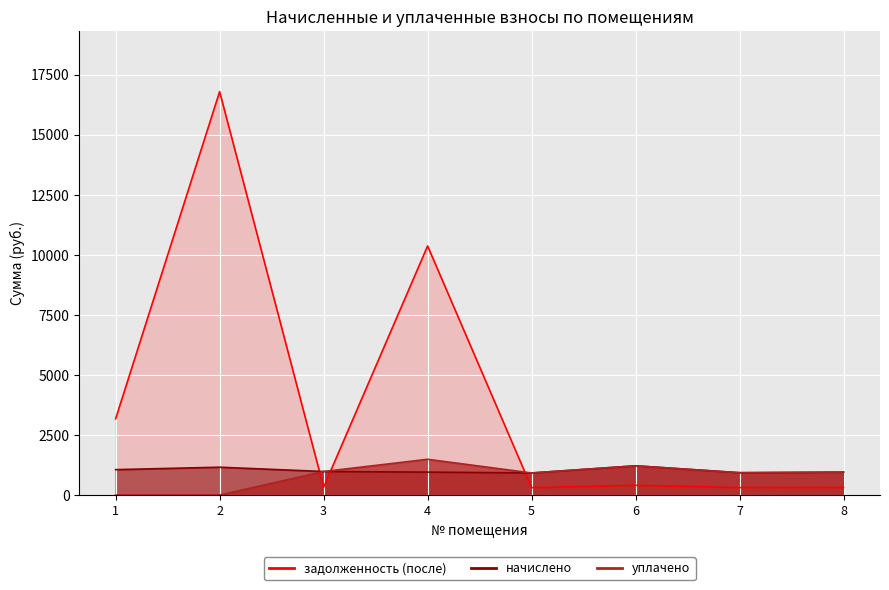

Reading left to right, list all the values displayed in this chart.

начислено: 1=1058.4	2=1159.9	3=980.6	4=954.7	5=920.2	6=1218.2	7=931.0	8=954.7
уплачено: 1=0.0	2=0.0	3=980.6	4=1490.0	5=920.2	6=1218.2	7=931.0	8=954.7
задолженность (после): 1=3175.5	2=16794.2	3=326.9	4=10369.4	5=306.7	6=406.1	7=310.3	8=318.2